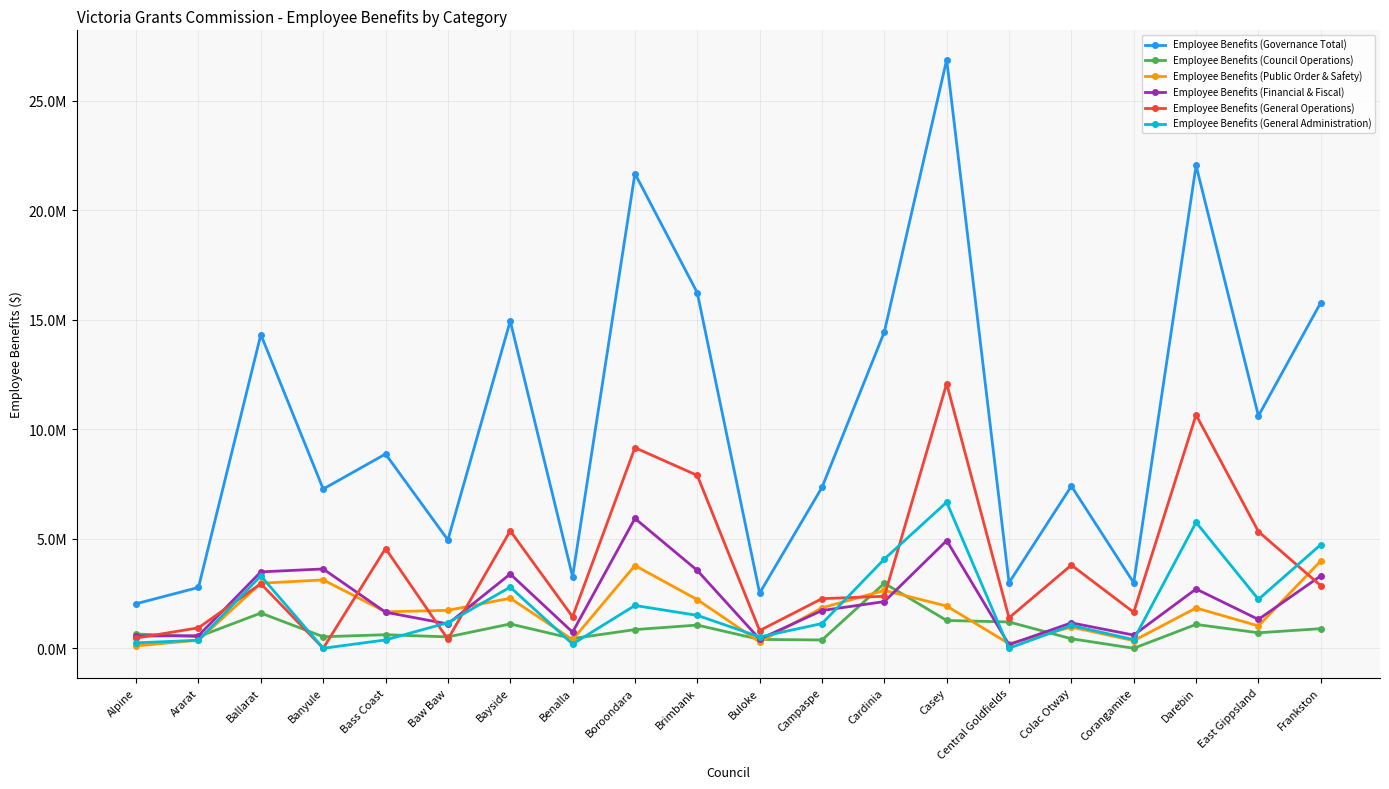

Between Boroondara and Campaspe, which is larger?

Boroondara